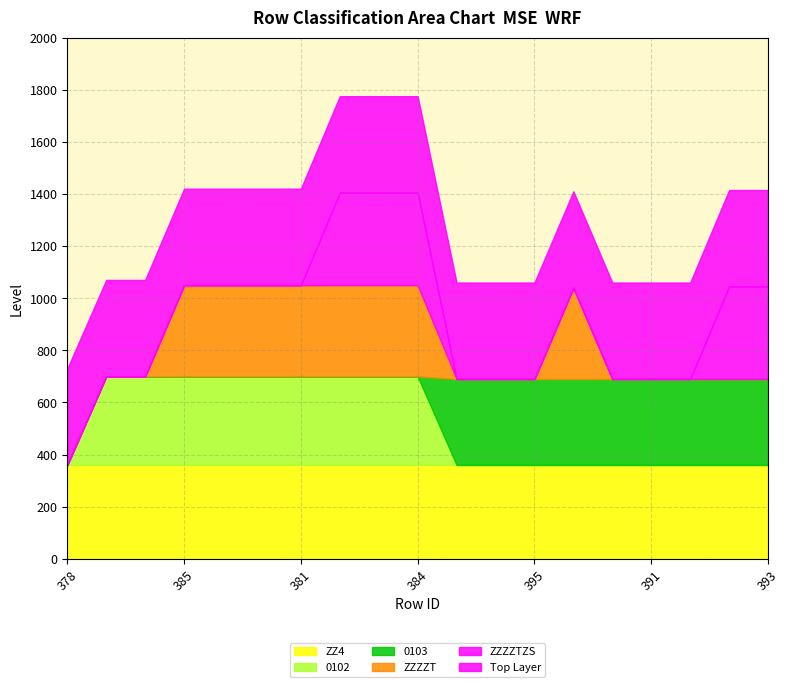

How many categories are shown in the chart?

19